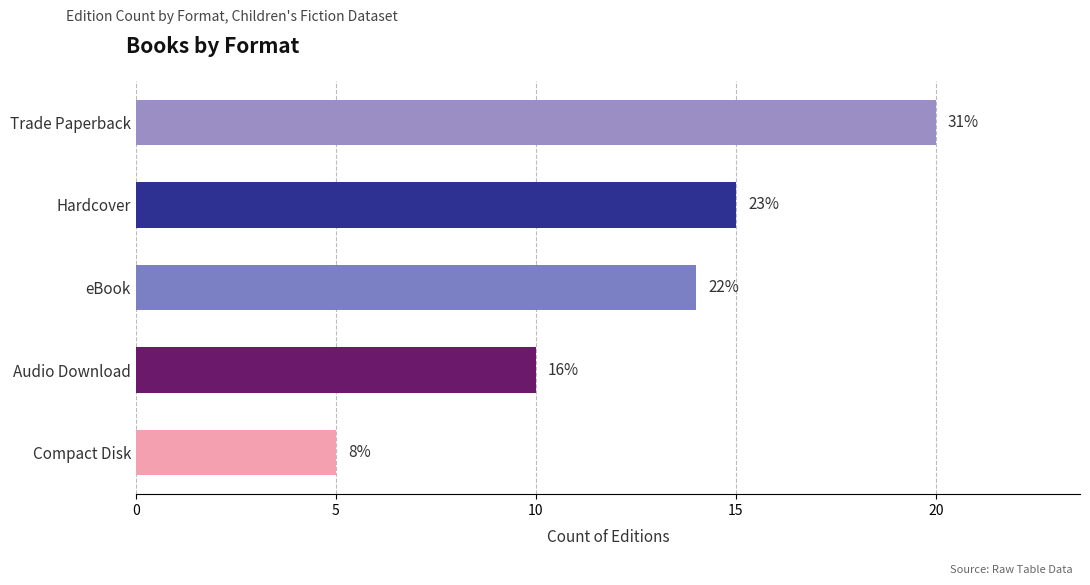

How many bars are there in total?

5